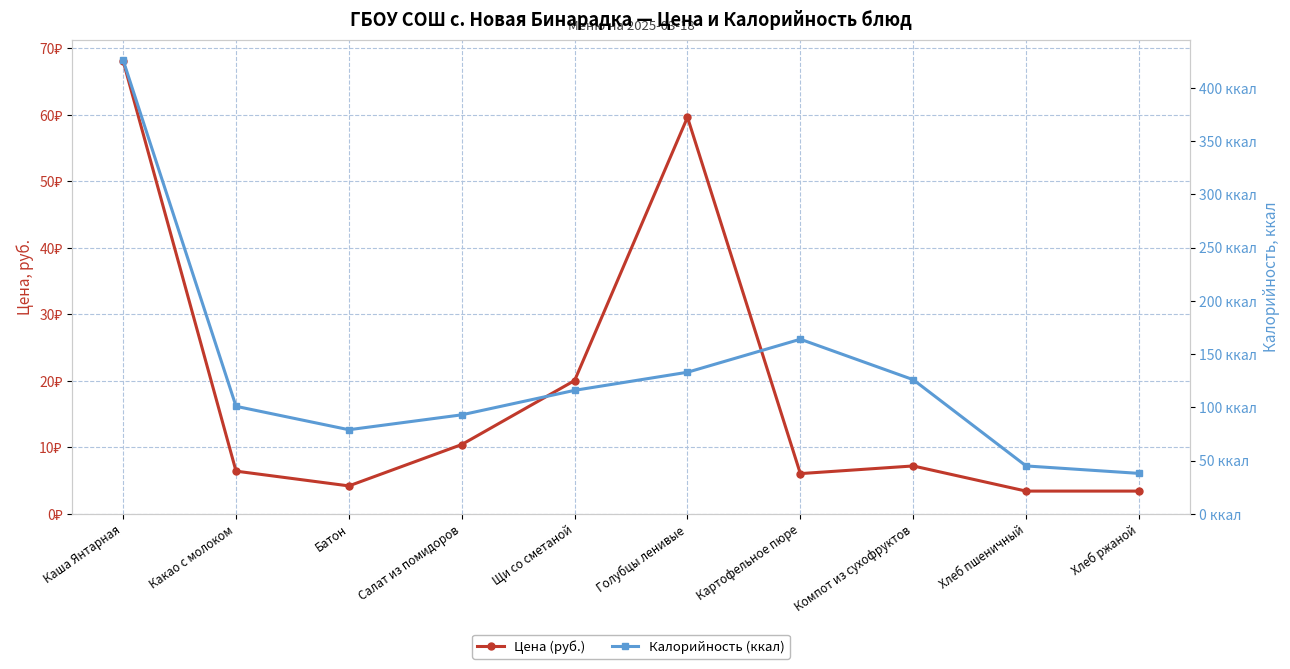

At which category does Цена (руб.) reach its first local valley?

Батон